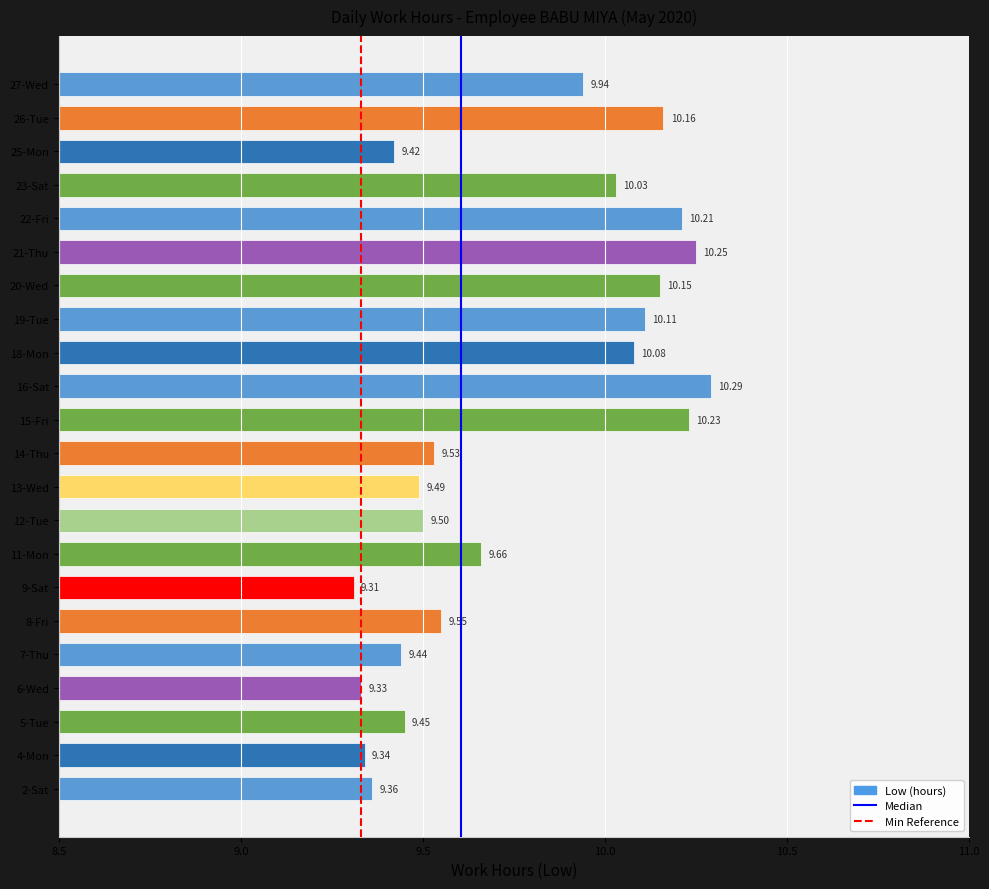

What is the average value?

9.8